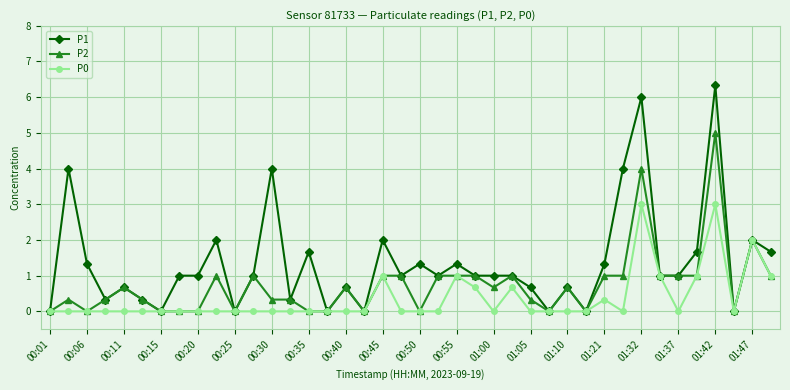

What is the value of the P2 point at the 26th from the left?

1.0